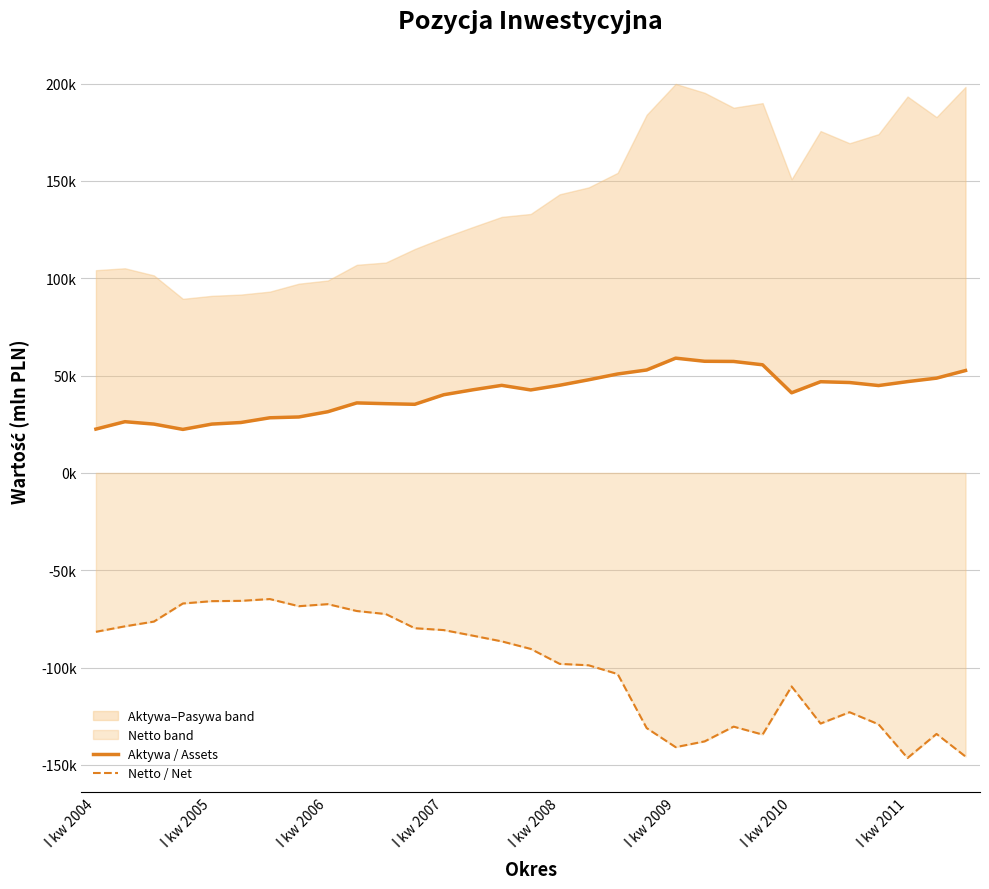

How many data points in Netto / Net are less than -90407?

15